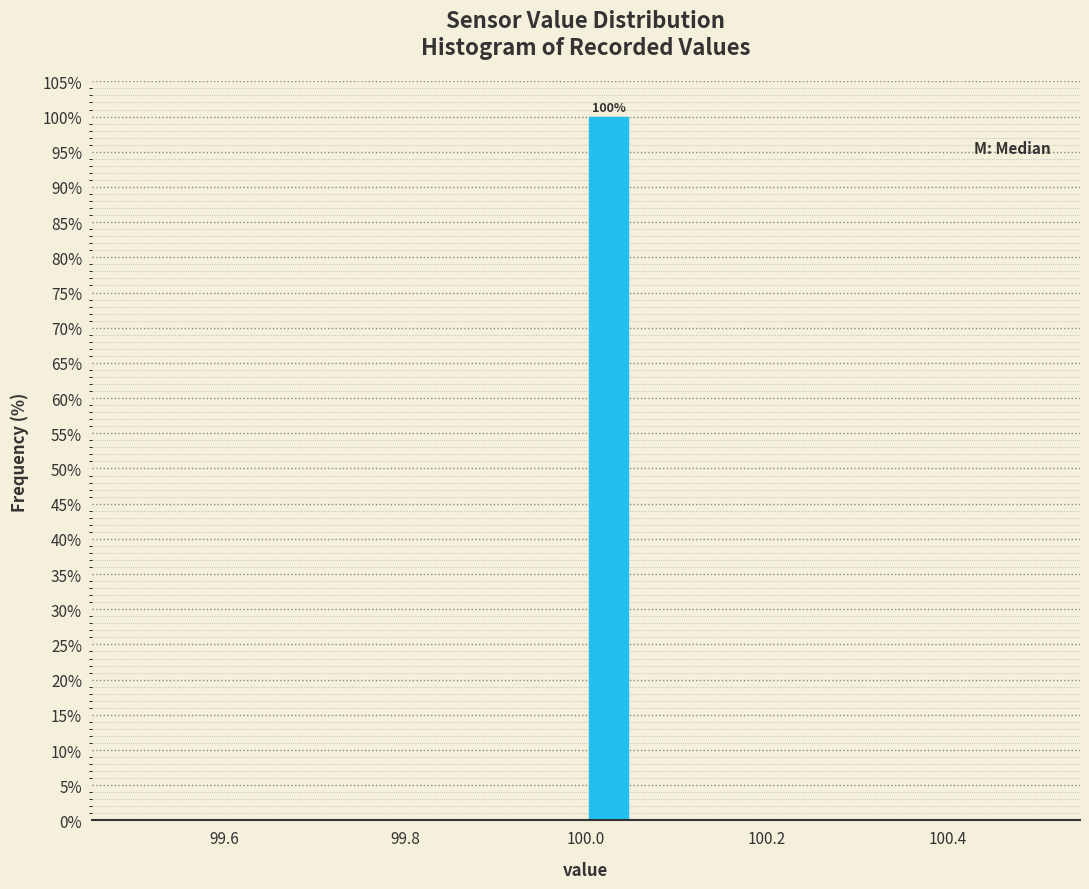

Read against the x-axis, roughly where is the centre of the tallest bar?

100.02